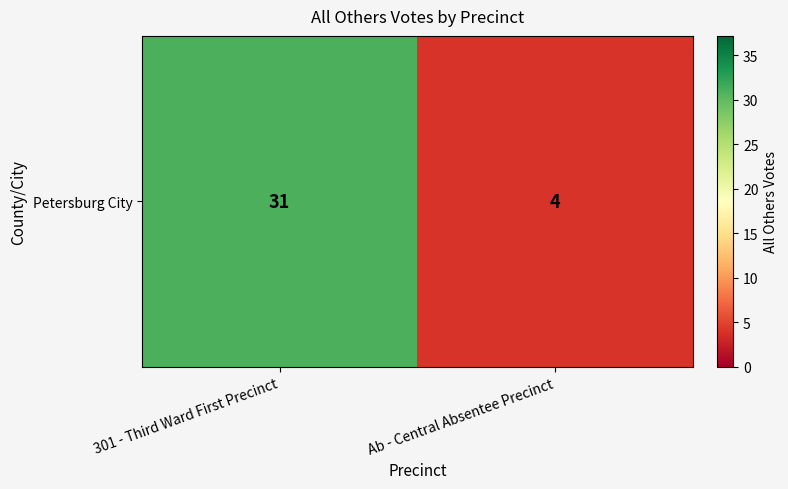

Reading left to right, transcribe all the data shown in this chart.

301 - Third Ward First Precinct=31	Ab - Central Absentee Precinct=4